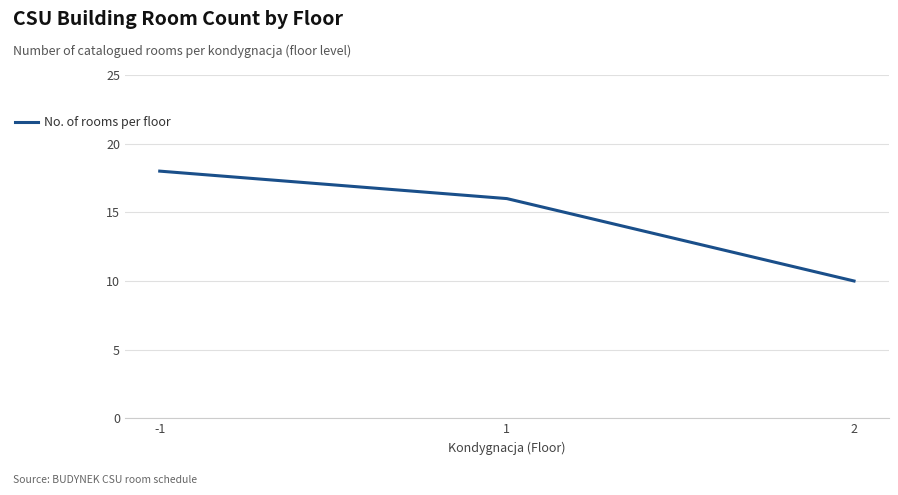

Reading left to right, list all the values displayed in this chart.

-1=18	1=16	2=10